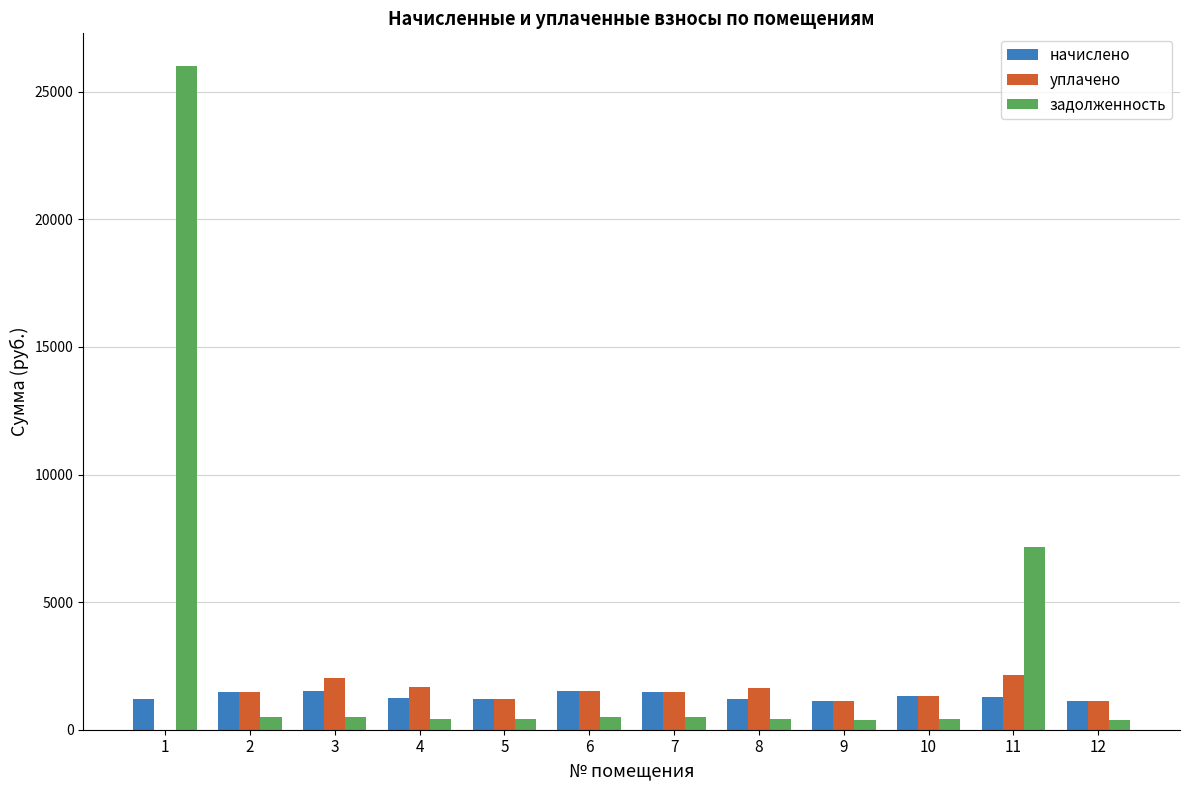

What is the maximum value shown in the chart?

25987.9